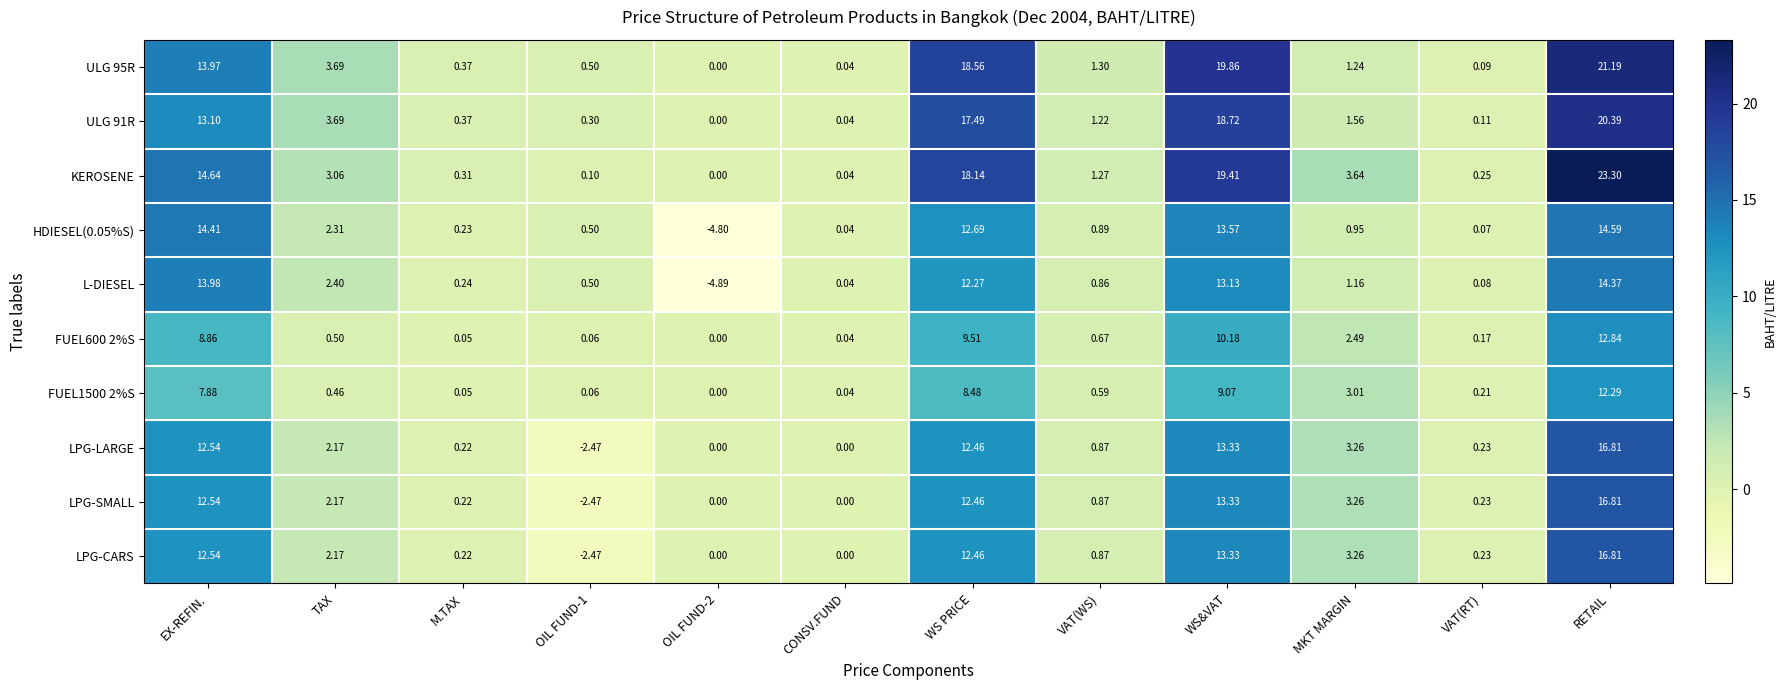

Where does the LPG-CARS series first go above 2?

EX-REFIN.